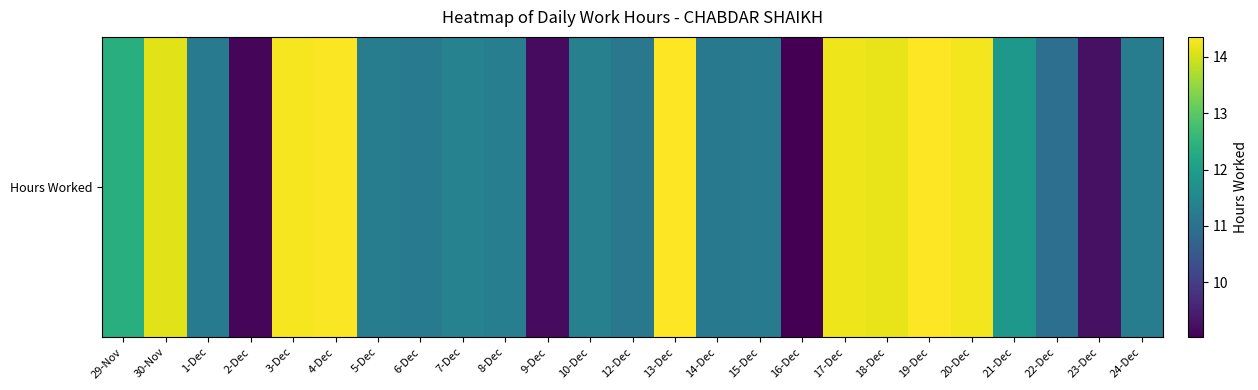

Reading left to right, list all the values displayed in this chart.

12.4	14.1	11.2	9.1	14.3	14.3	11.3	11.2	11.4	11.3	9.2	11.3	11.2	14.3	11.2	11.2	9.0	14.2	14.2	14.3	14.3	11.9	11.0	9.3	11.3